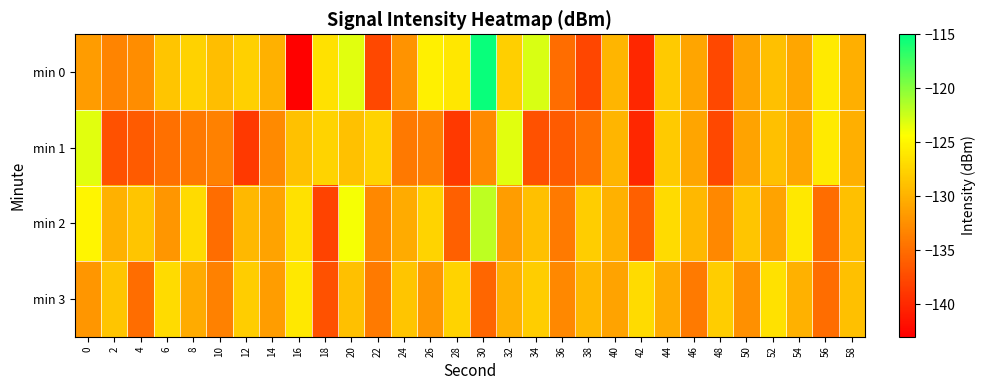

Count the number of categories in the chart.

30